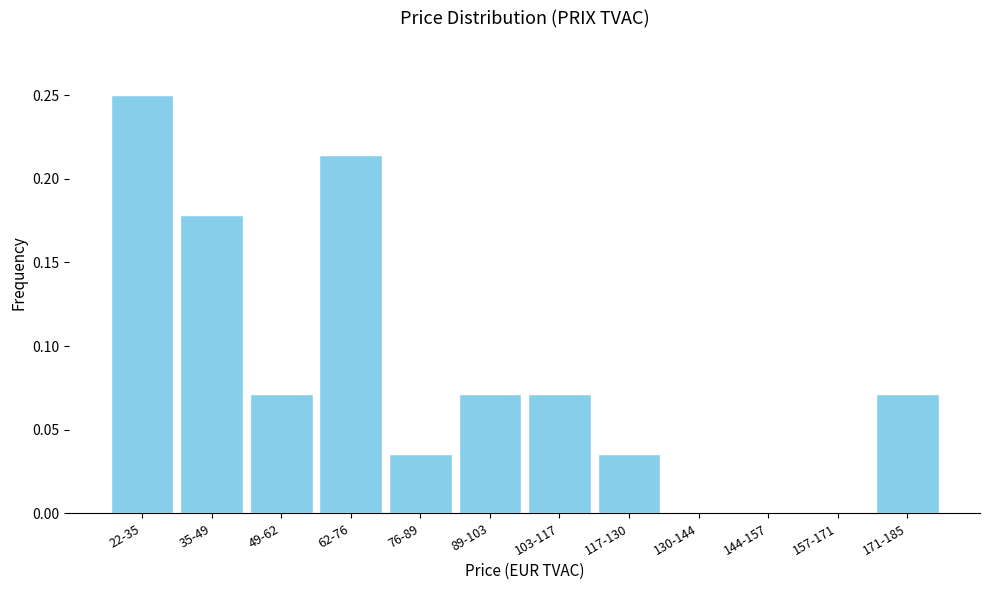

Is it true that the value at 76-89 is 0.0?

True